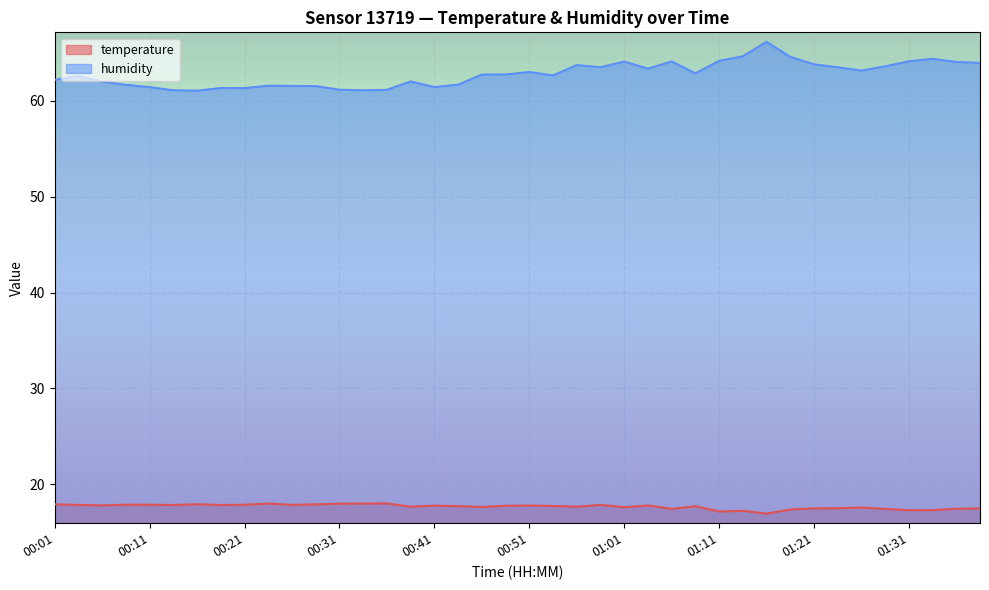

What is the label of the 19th point from the right?

00:53